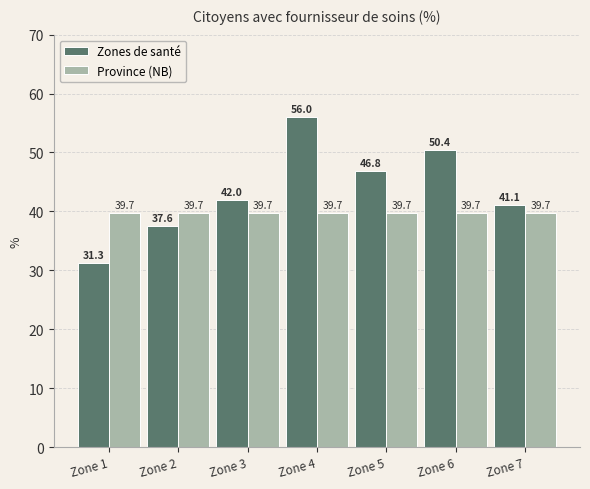

What is the difference between the second highest and minimum values in the Zones de santé series?

19.2